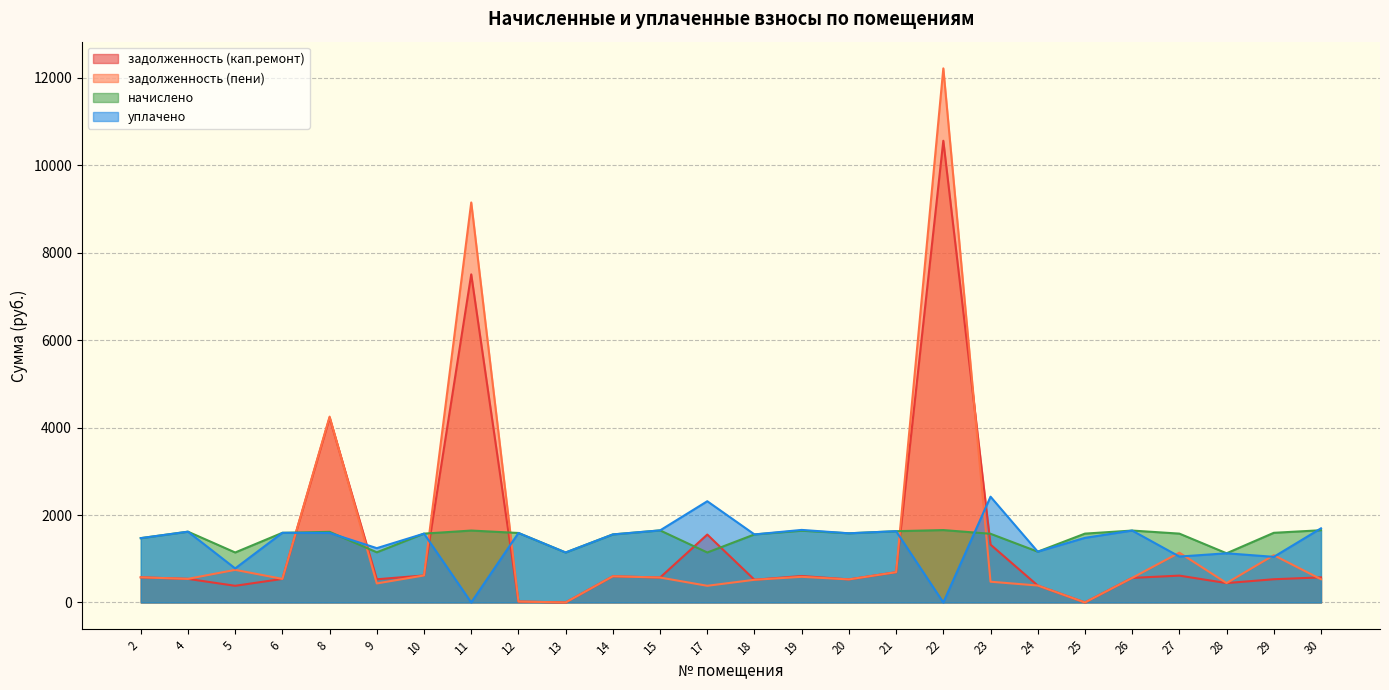

At which label does задолженность (пени) first exceed 561?

2